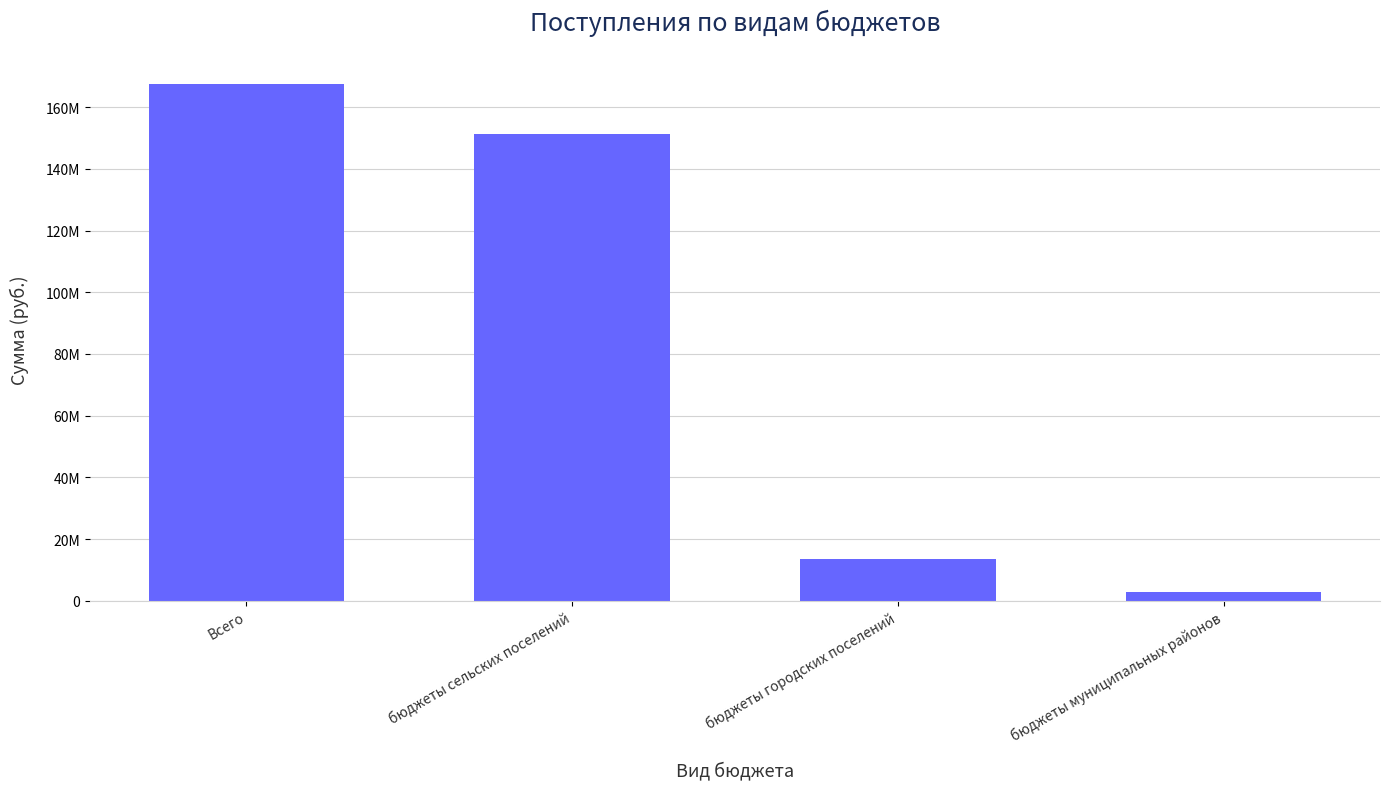

The value at бюджеты городских поселений is 13415175.4. True or false?

True